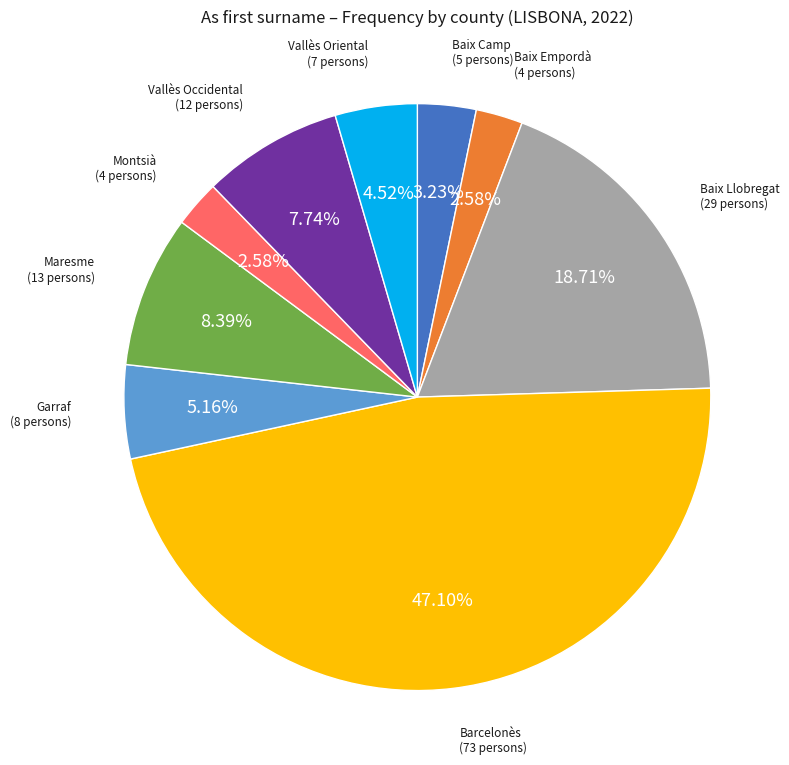

Is Maresme the majority of the pie?

No